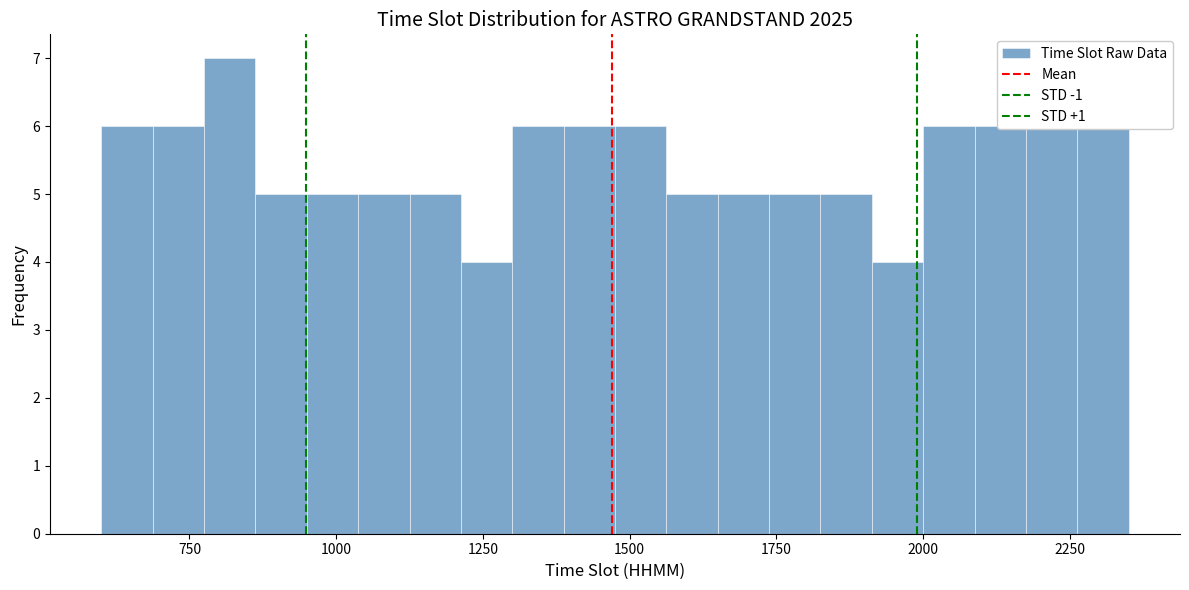

Around what value on the x-axis is the tallest bar? Give the approximate position of its centre, as read against the axis.

800